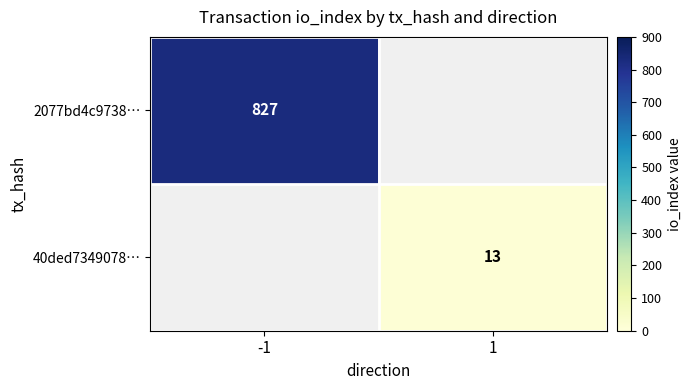

At which category does the chart reach its peak across all series?

-1